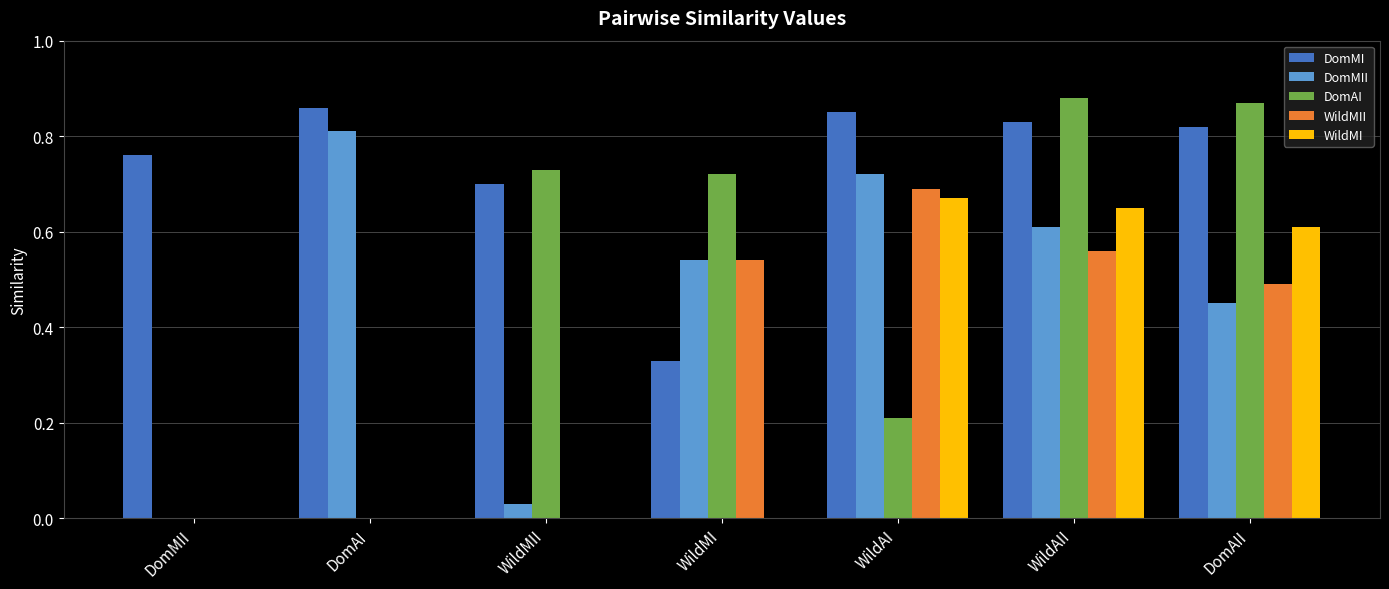

What is the total value across all series at WildAII?

3.5